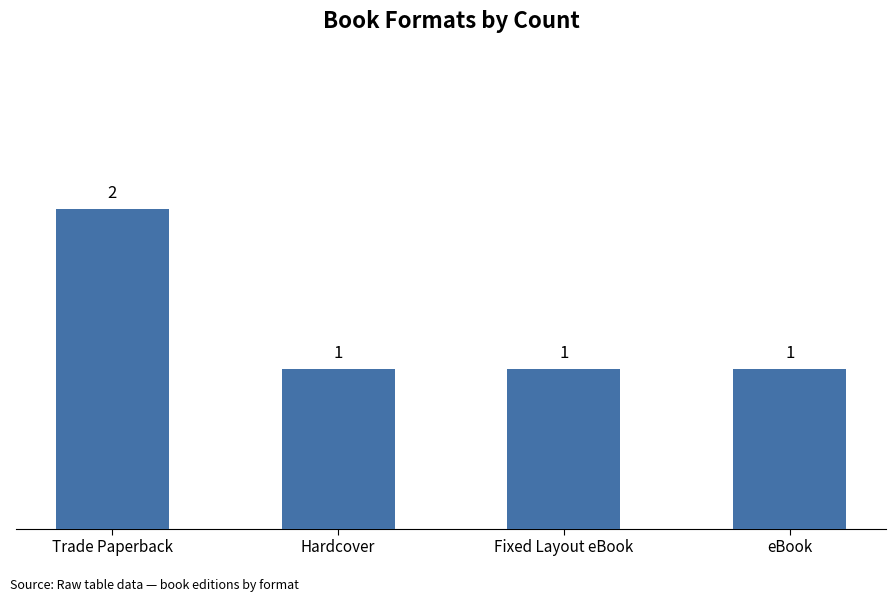

Which has a higher value, eBook or Trade Paperback?

Trade Paperback